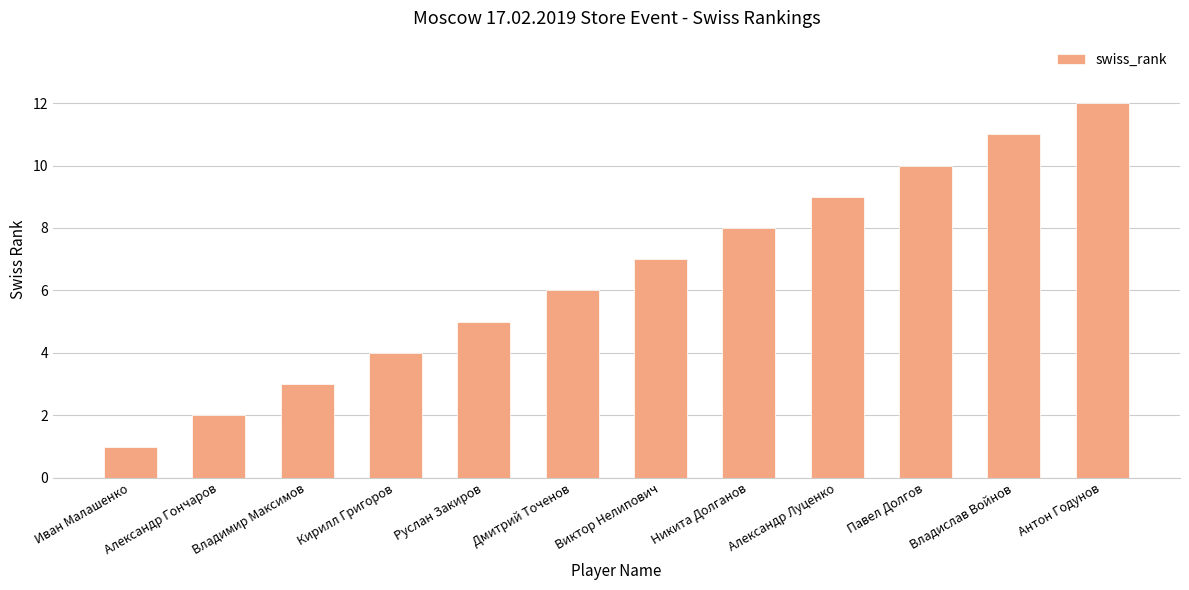

What is the minimum value shown in the chart?

1